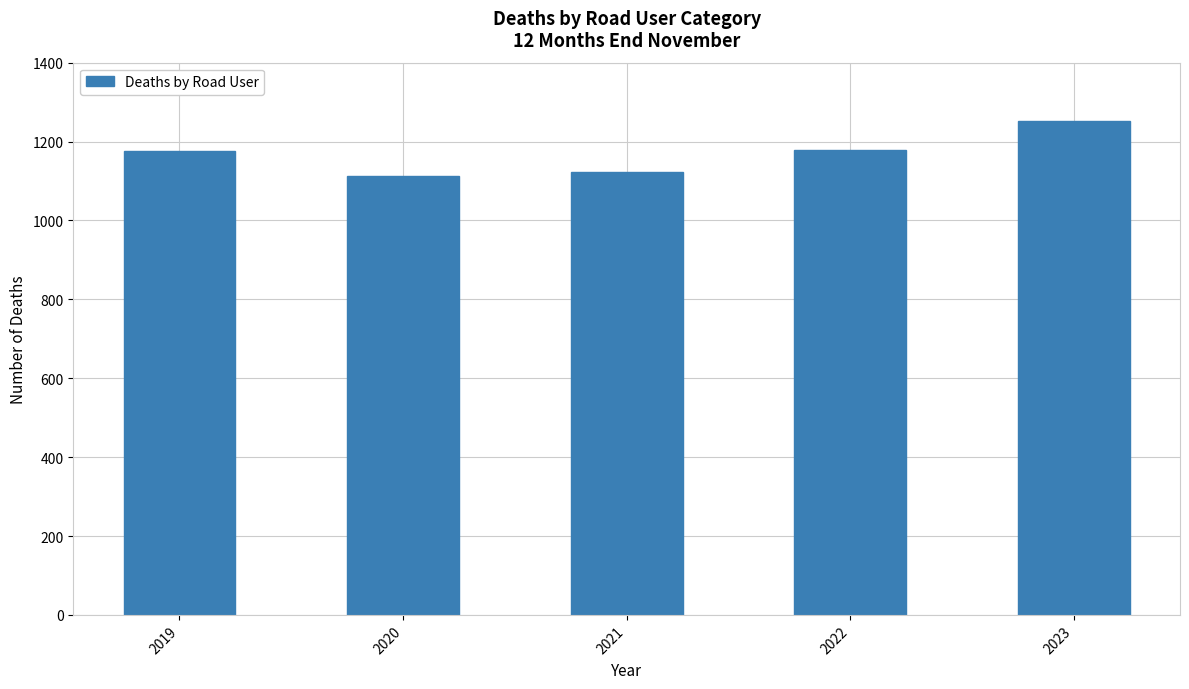

How many data points does each series have?

5